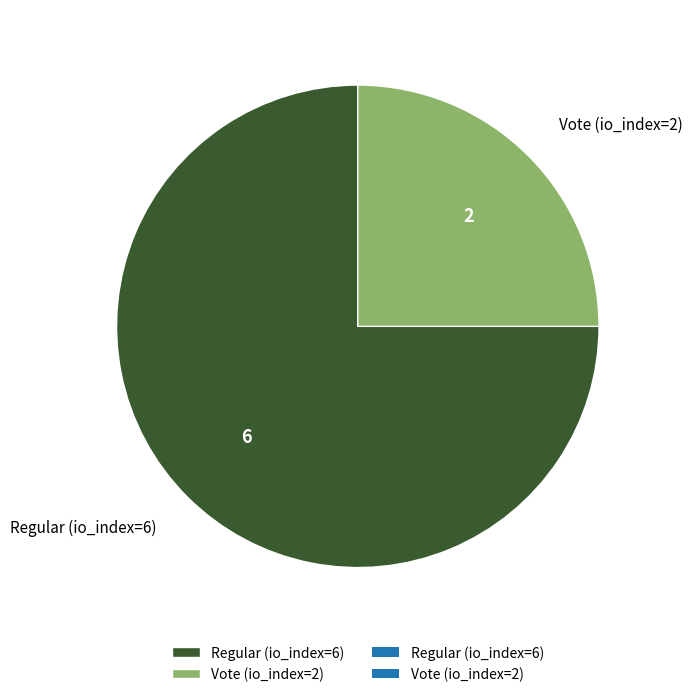

Combined, do Regular (io_index=6) and Vote (io_index=2) account for over 50%?

Yes